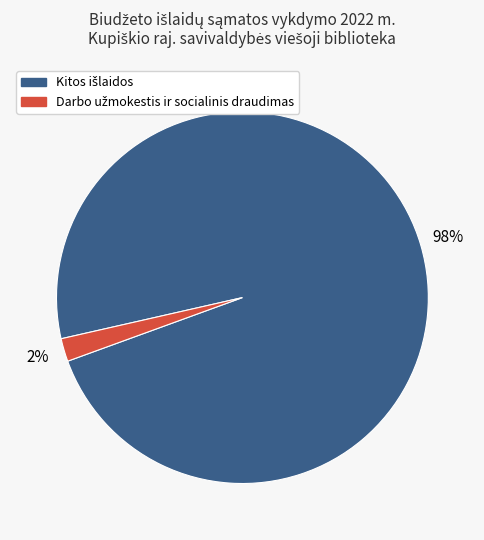

Is there any slice that represents more than half of the pie?

Yes